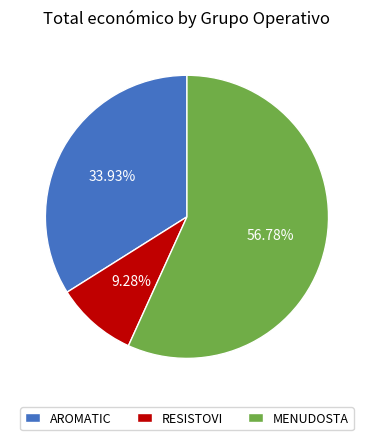

The AROMATIC slice represents 34% of the pie. True or false?

True